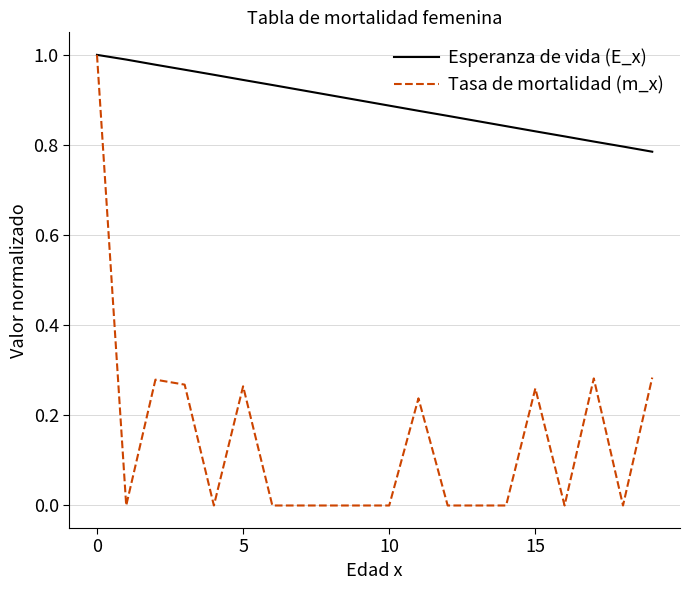

Which series has the widest spread of values?

Tasa de mortalidad (m_x)